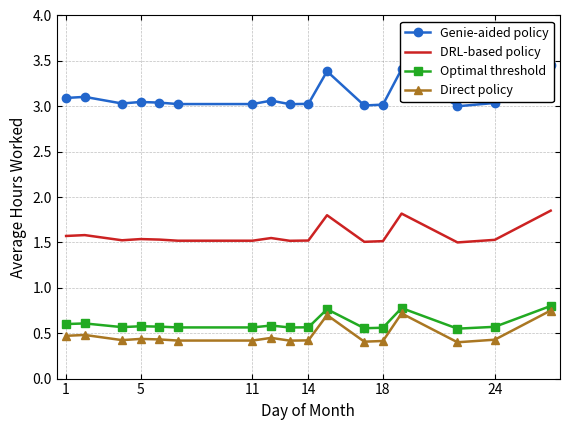

At how many categories does at least one series exceed 1?

17